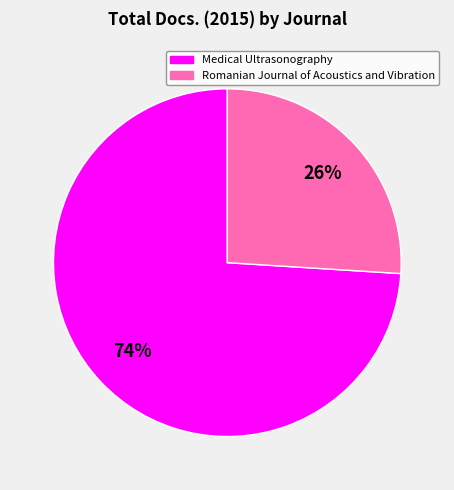

Combined, do Medical Ultrasonography and Romanian Journal of Acoustics and Vibration account for over 50%?

Yes